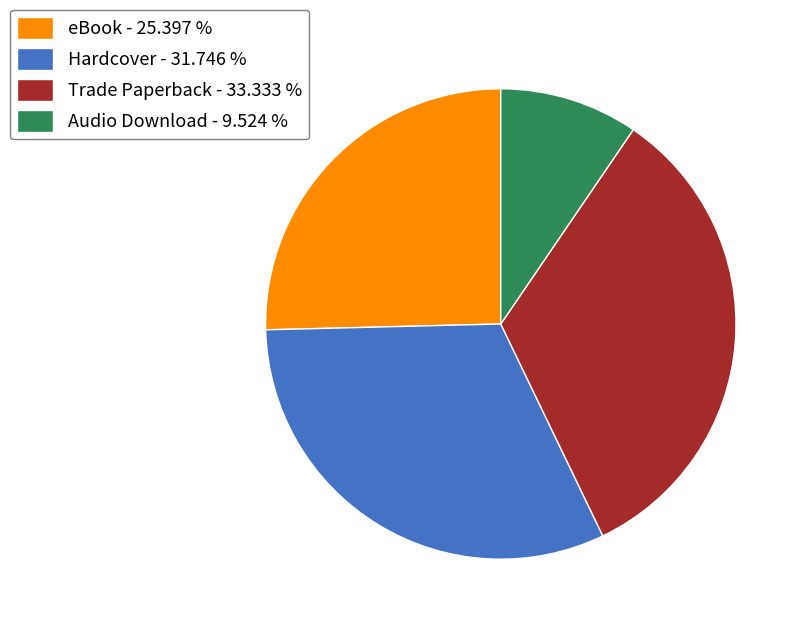

Is there a majority slice in this chart?

No